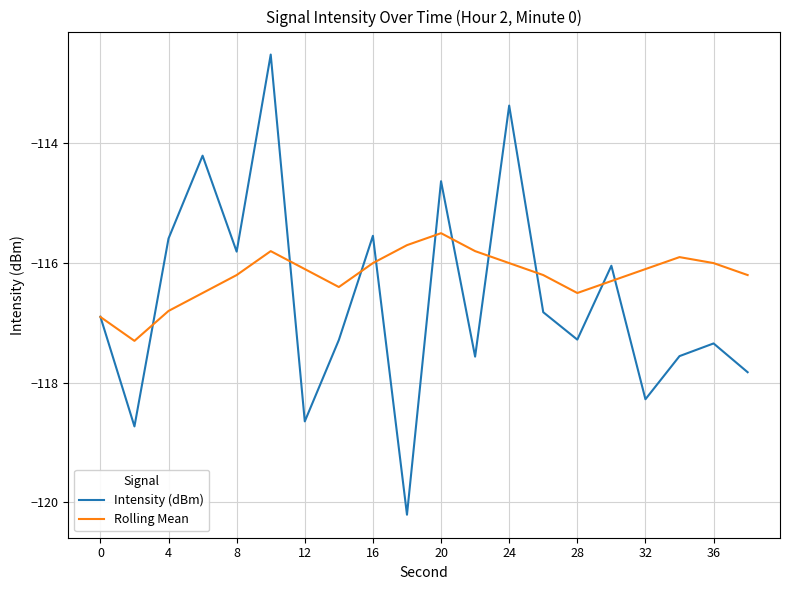

Which series has the widest spread of values?

Intensity (dBm)